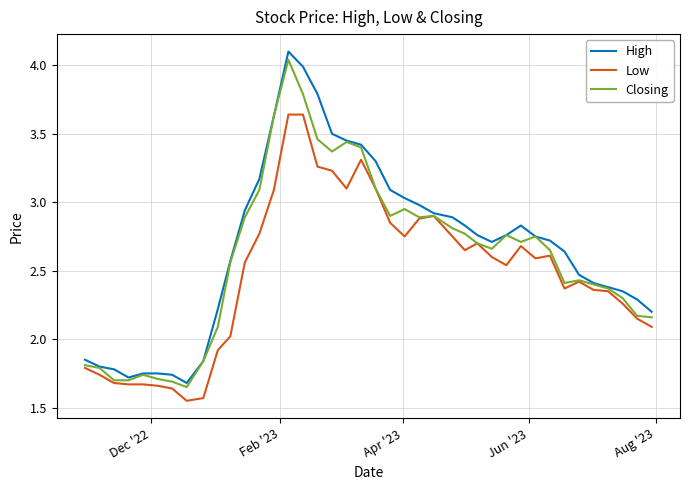

True or false: High has more than 1 interior local peaks.

True